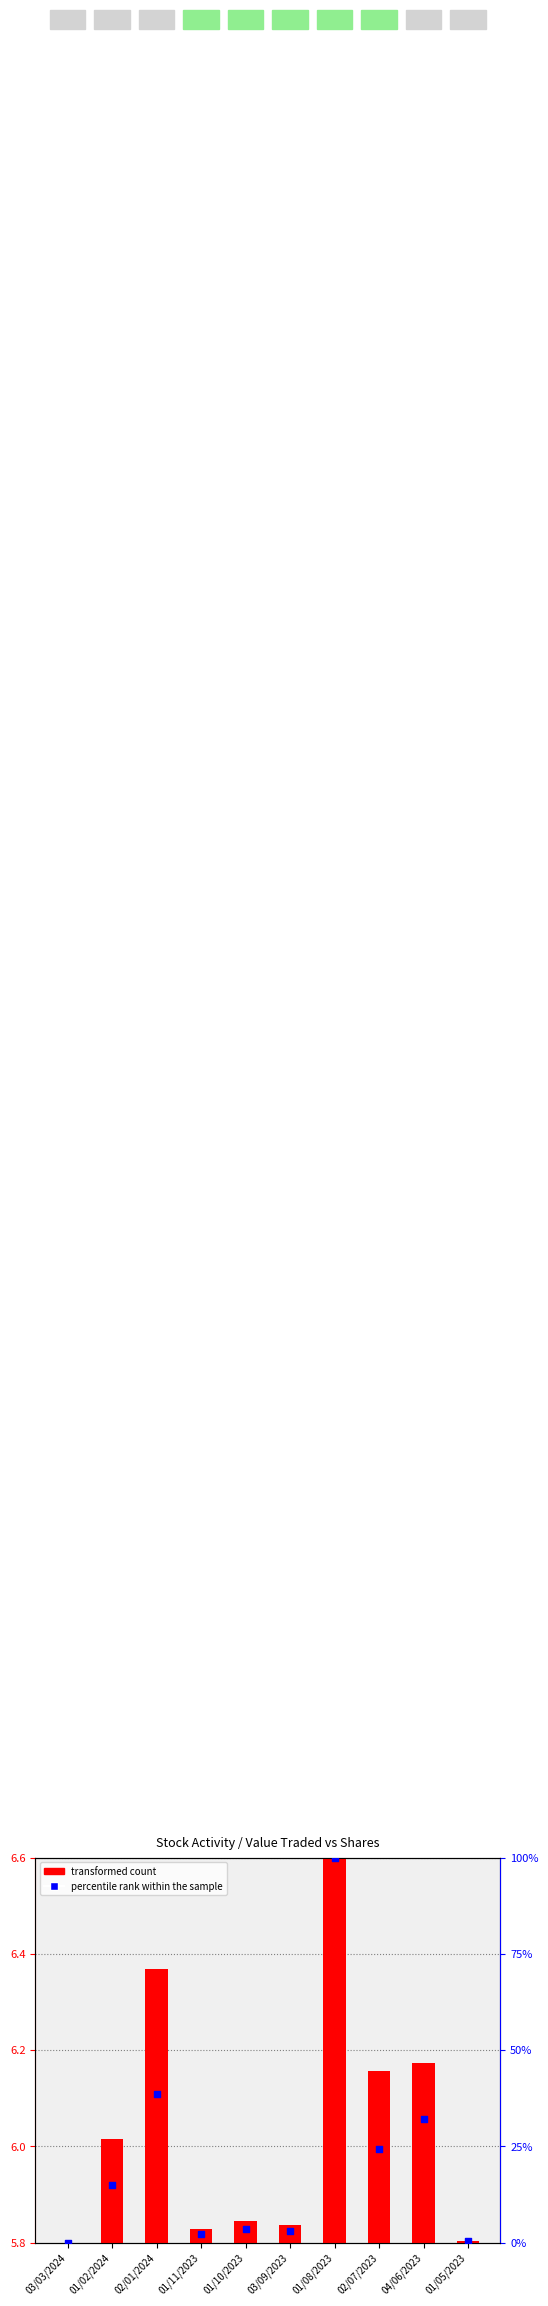

What is the change in value from 03/03/2024 to 01/08/2023?

+100.0